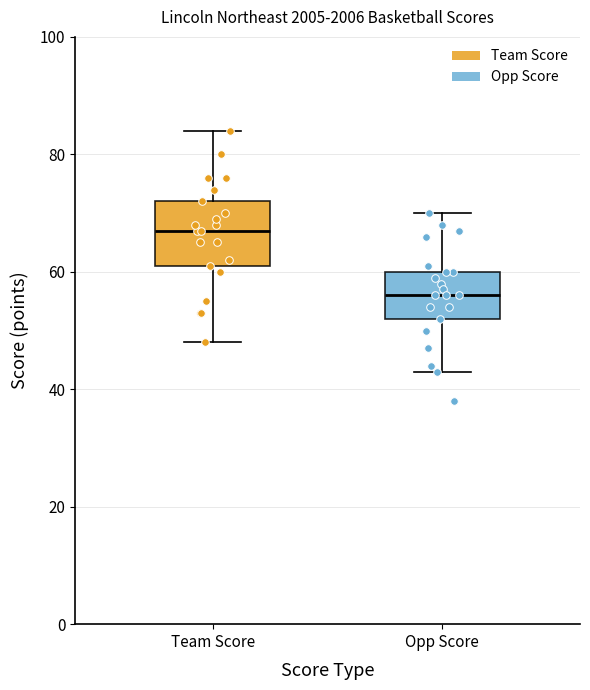

Reading left to right, read every box against the y-axis: the position of its median line, the range the box covers, and the ends of its whiskers. The values are not printed on the chart, so give them approximately, as read against the axis.

Team Score: median 68, box 62 to 72, whiskers 48 to 84
Opp Score: median 56, box 52 to 60, whiskers 44 to 70